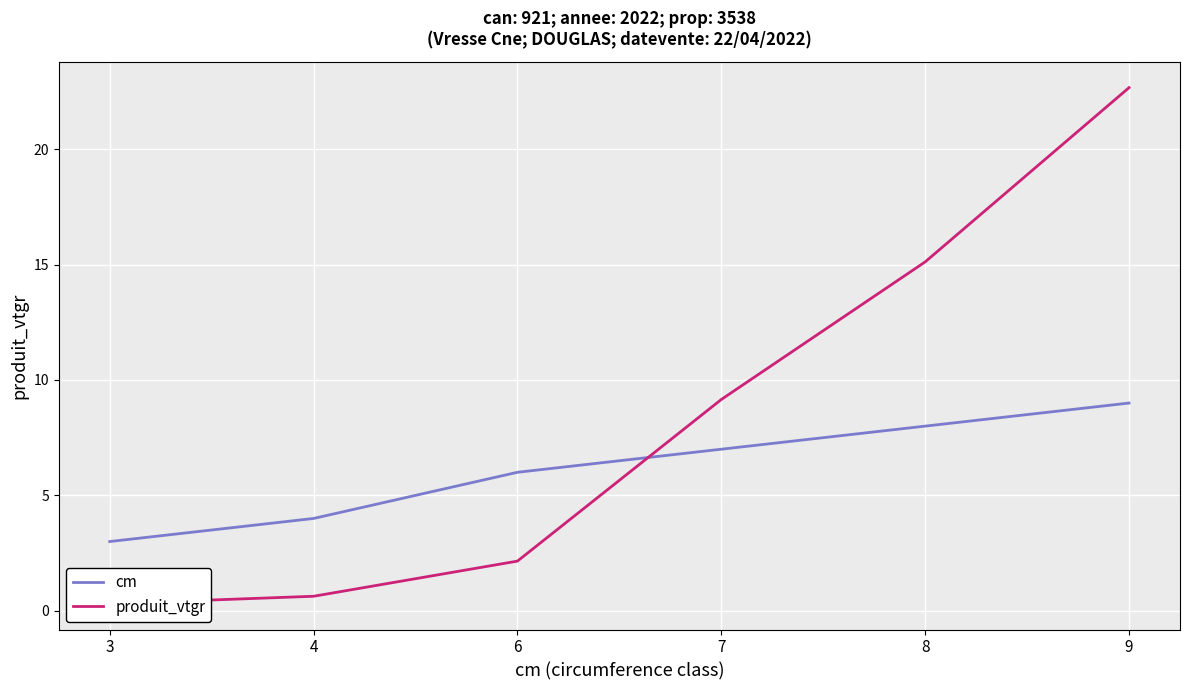

What is the total value across all series at 9?

31.7